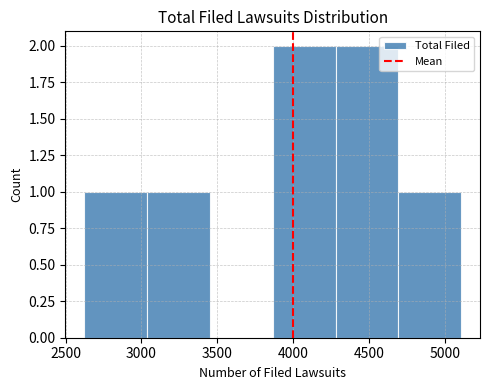

What is the height of the bar covering 4300 to 4700 on the x-axis? Neither the bar edges nor the heights are printed on the chart, so give them approximately, as read against the axes.

2